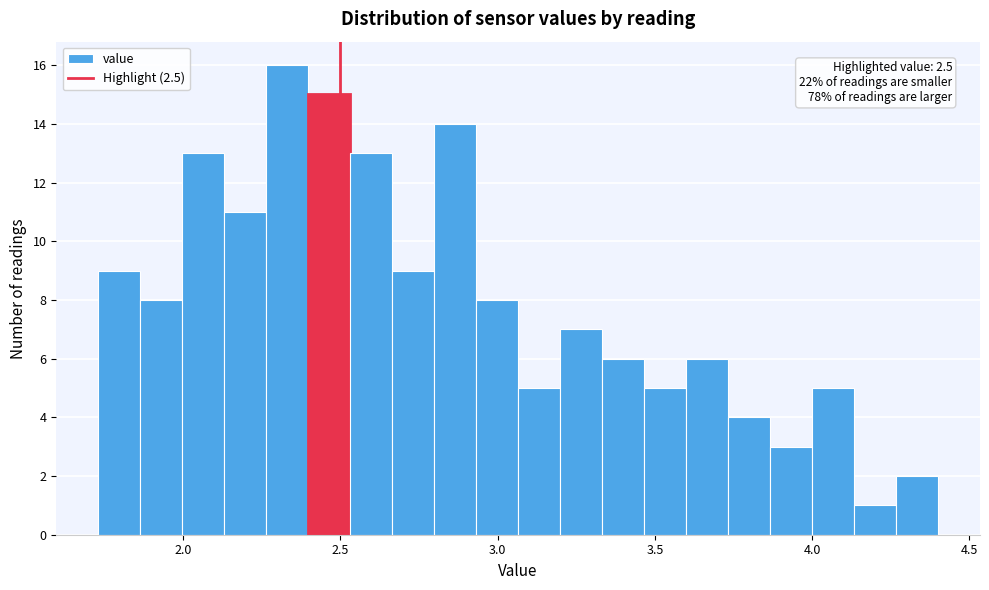

Around what value on the x-axis is the tallest bar? Give the approximate position of its centre, as read against the axis.

2.35